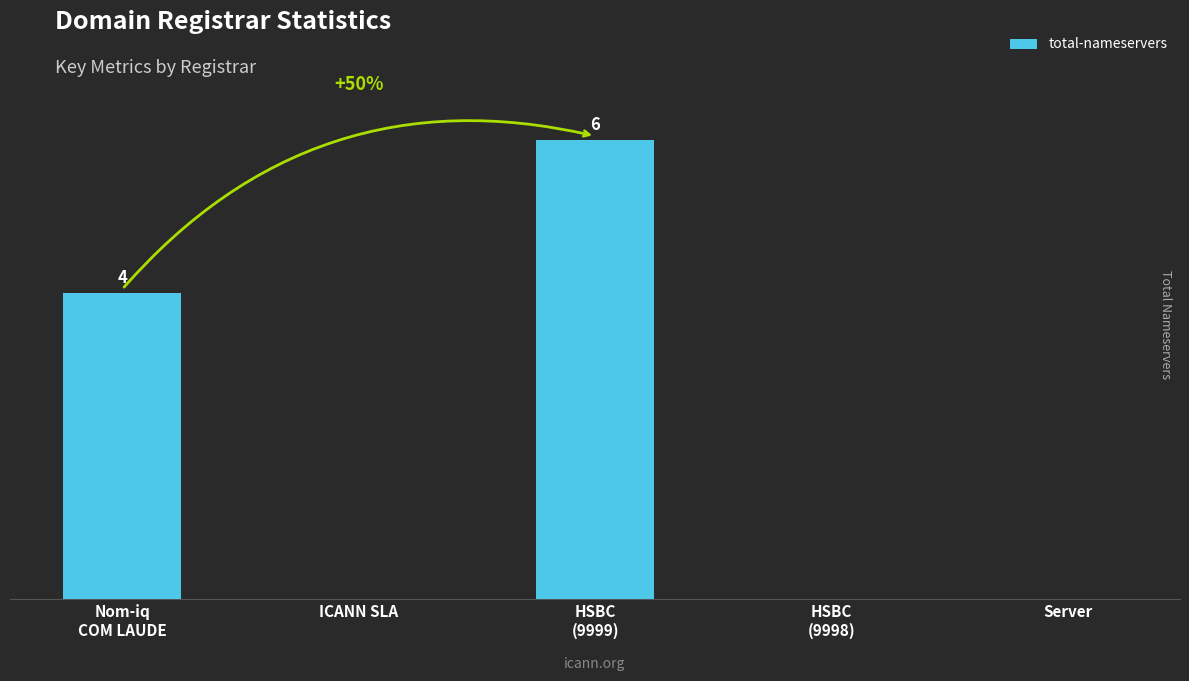

Are the bars horizontal?

No